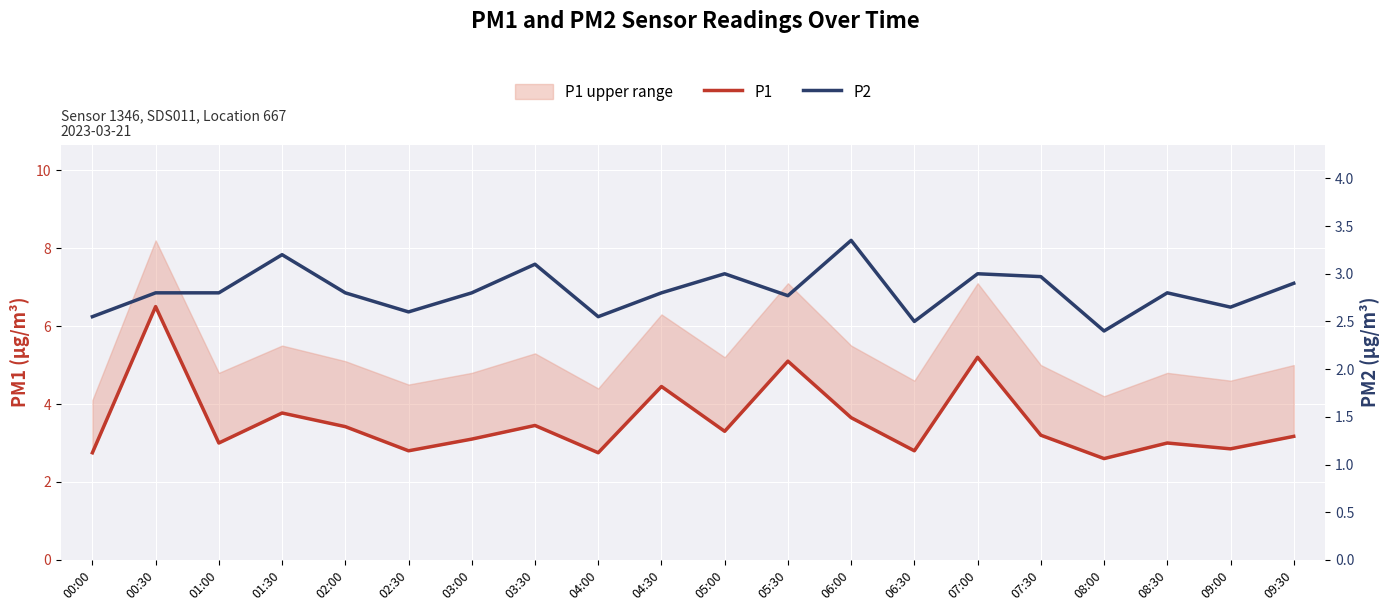

At 05:00, list the series in order from smallest to largest.

P2, P1